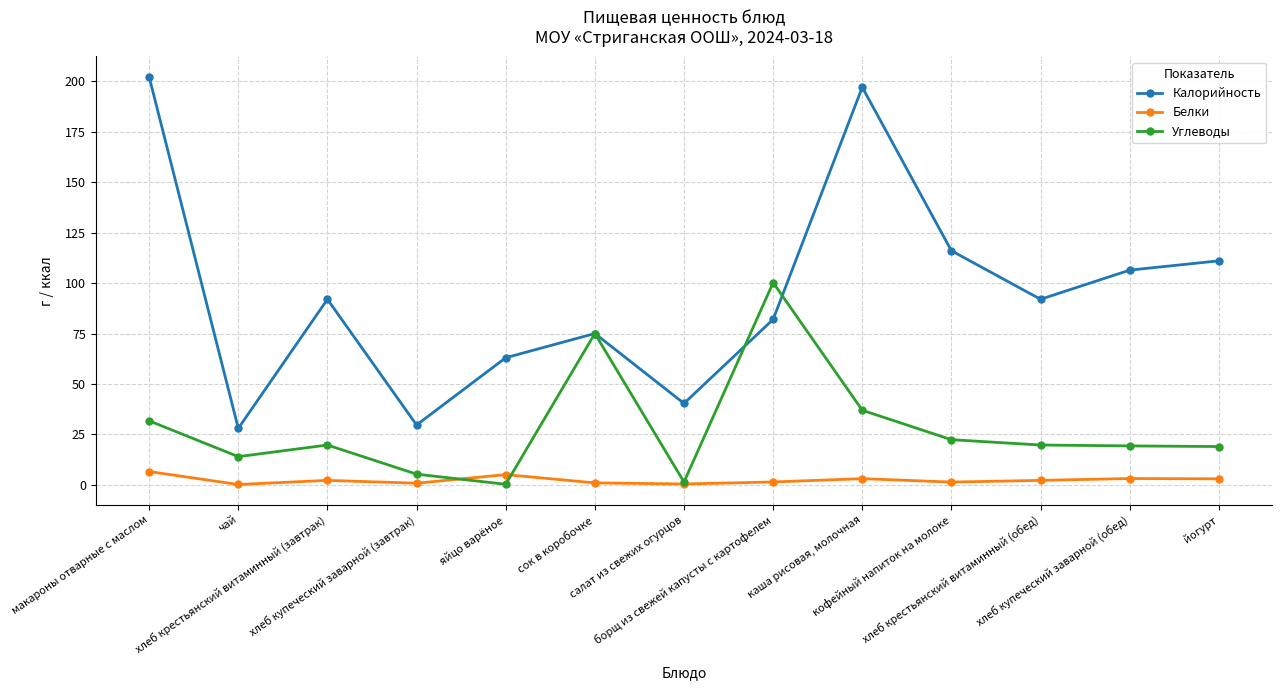

What is the difference between the maximum and minimum values in the Калорийность series?

174.1